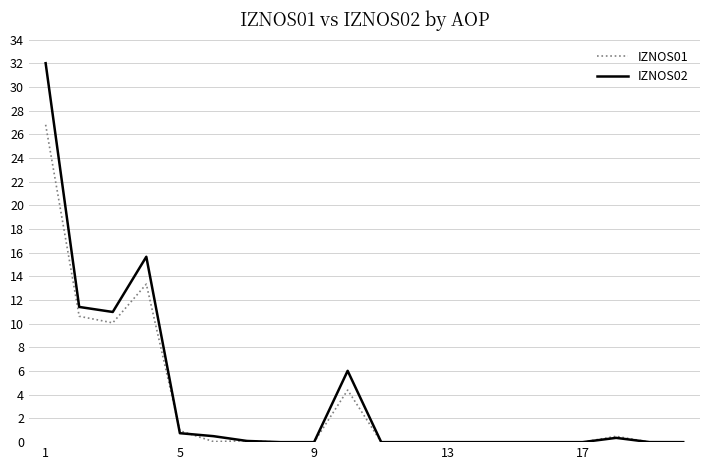

True or false: IZNOS02 has more than 2 points higher than both neighbors.

True